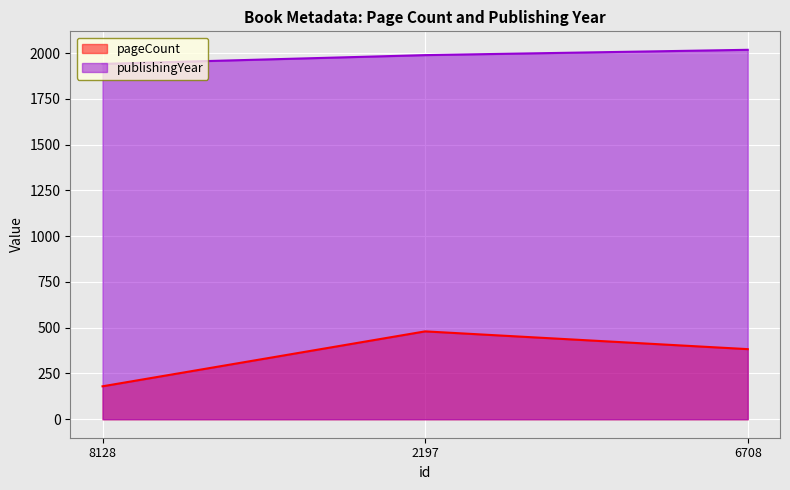

What is the label of the 3rd point from the right?

8128